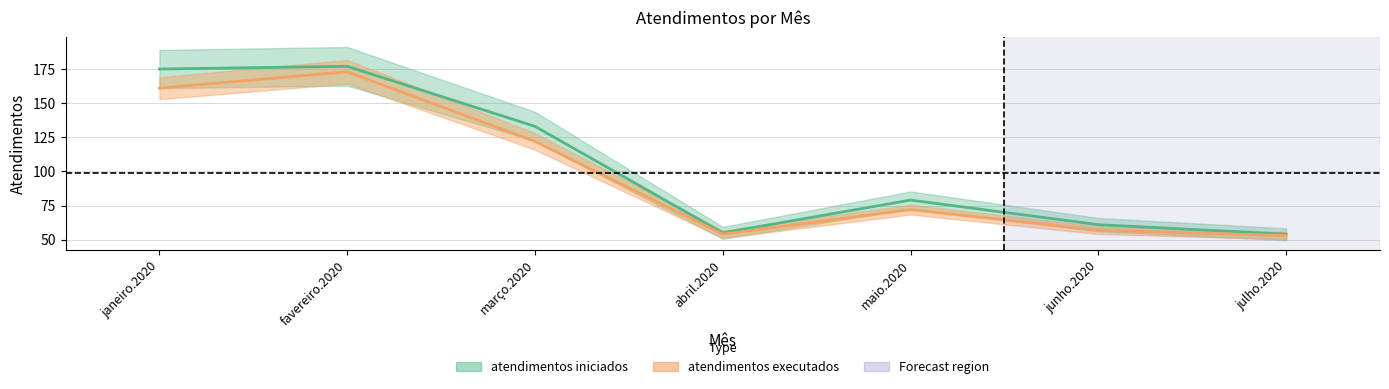

How many data points does each series have?

7